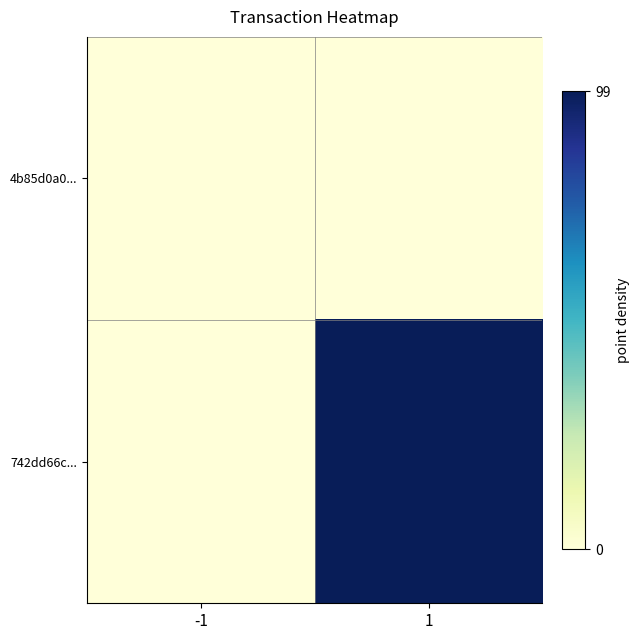

Reading left to right, transcribe all the data shown in this chart.

4b85d0a0...: -1=0	1=0
742dd66c...: -1=0	1=99